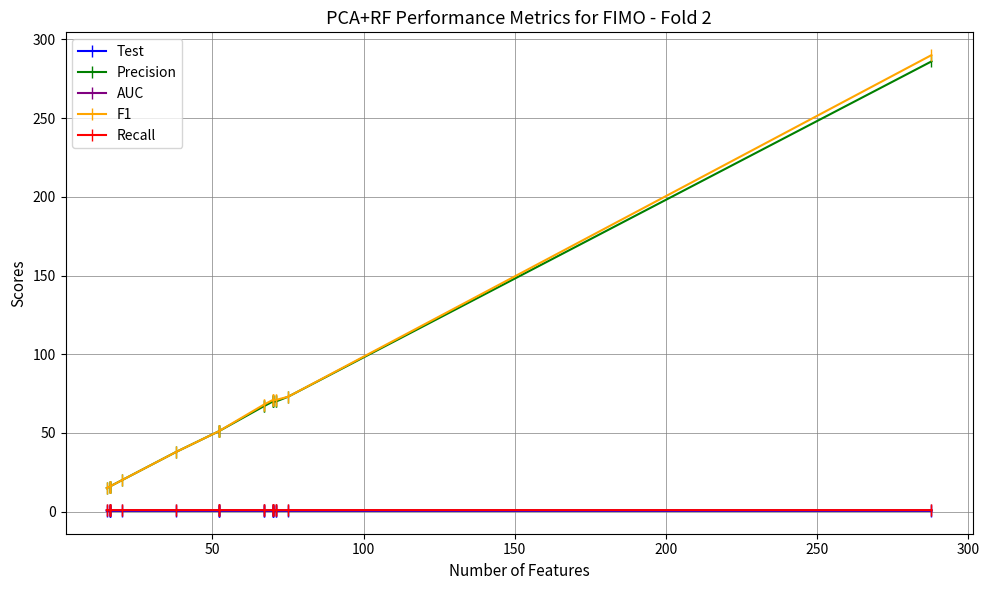

True or false: Recall and Test cross at least once.

False